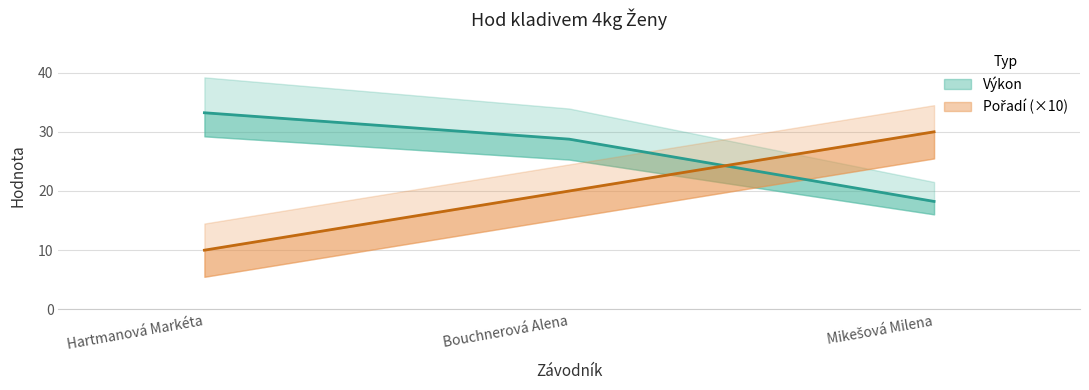

Does the chart have visible grid lines?

Yes